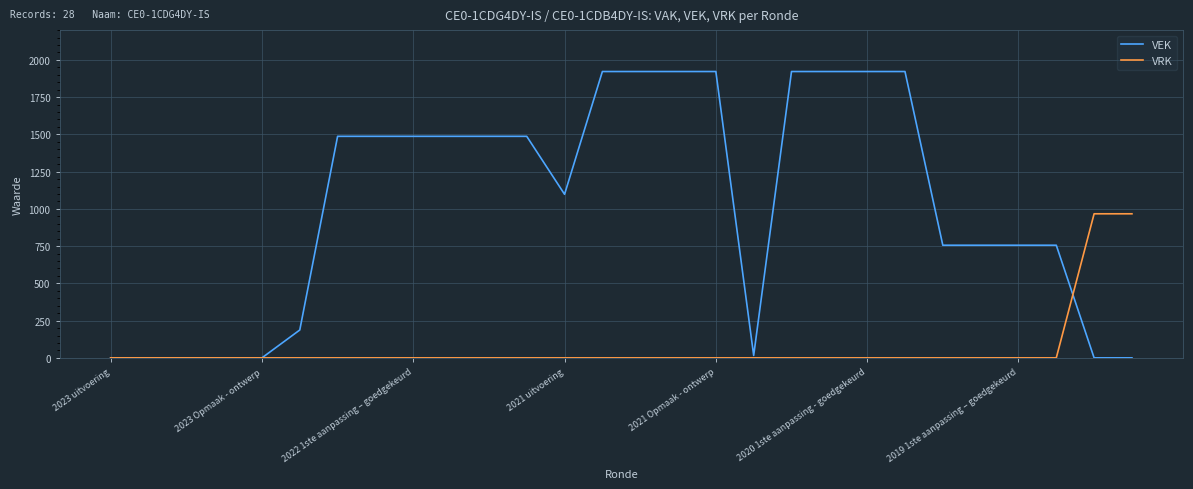

Rank the series by their average value, from lowest to highest.

VRK, VEK